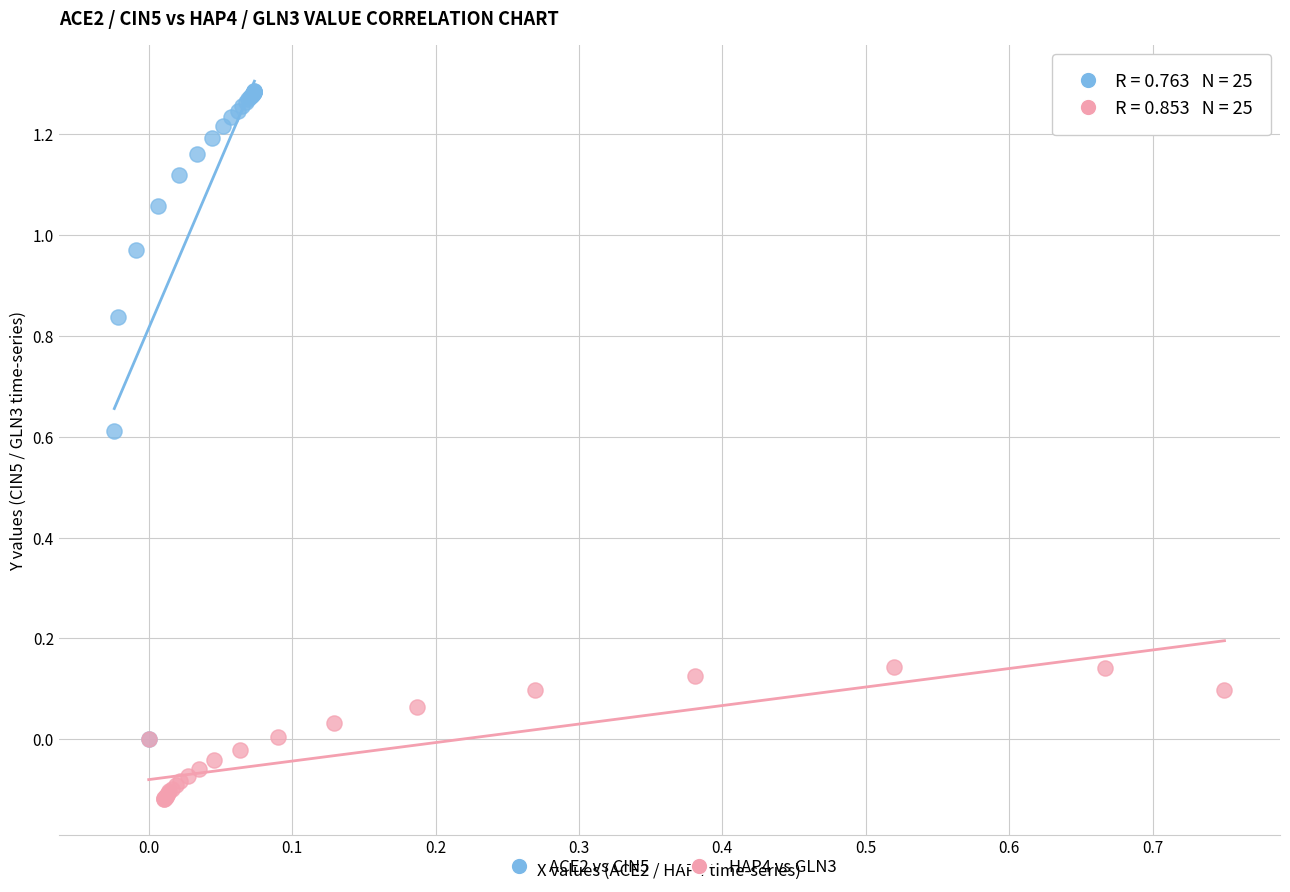

Which series contains the highest Y value?

ACE2 vs CIN5